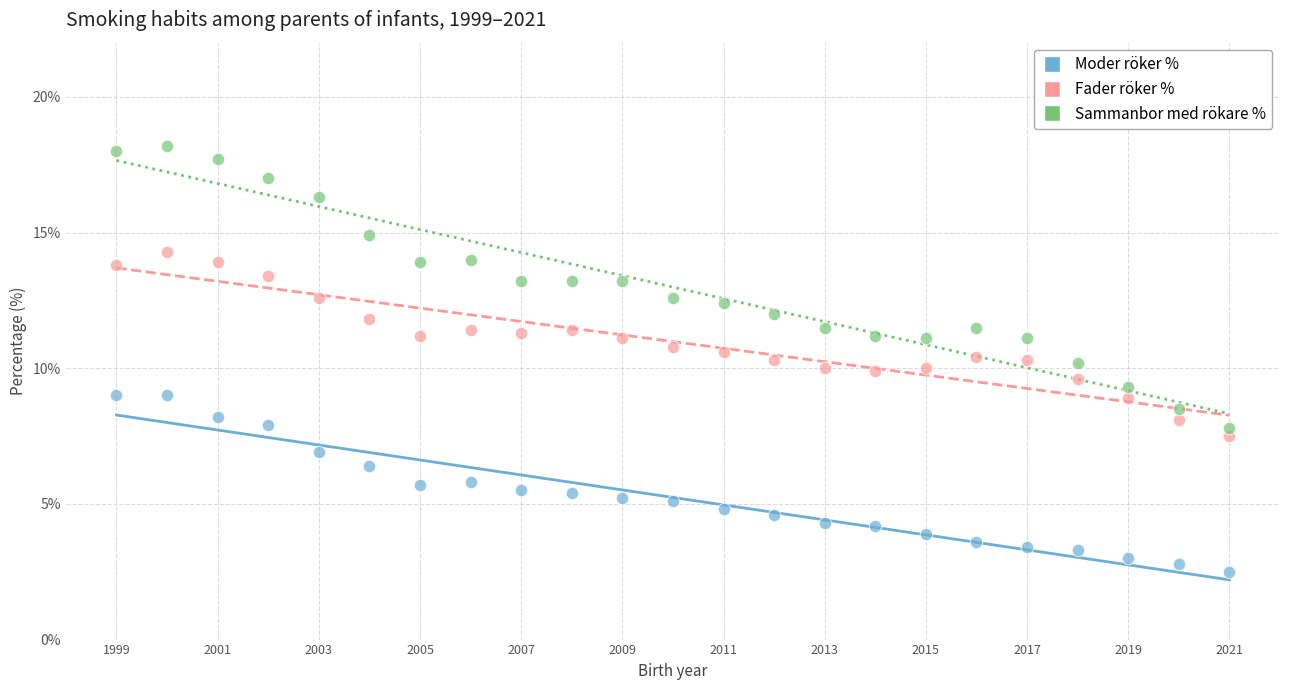

What are all the series names shown in the legend?

Moder röker %, Fader röker %, Sammanbor med rökare %